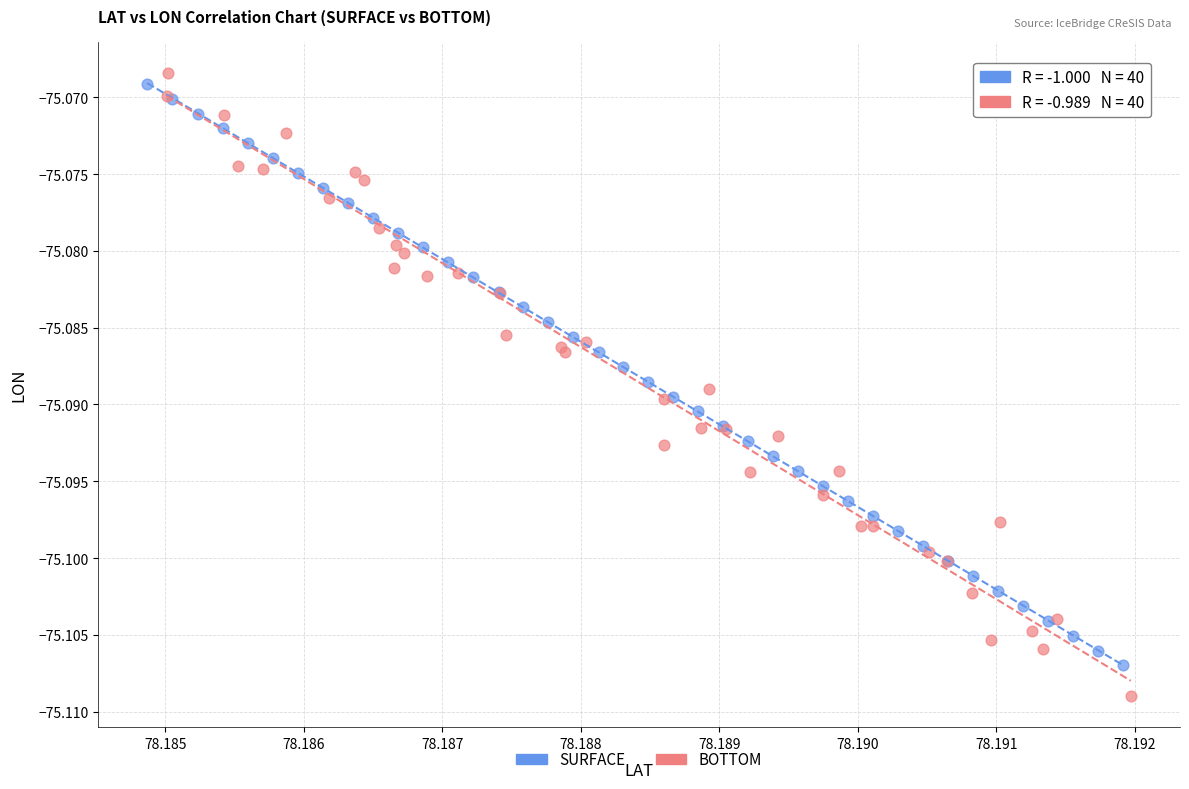

Which series has the largest Y range (max minus min)?

BOTTOM